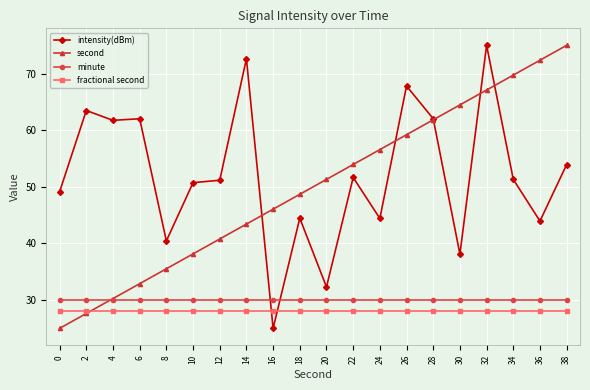

Is this an area chart (filled region under the line)?

No